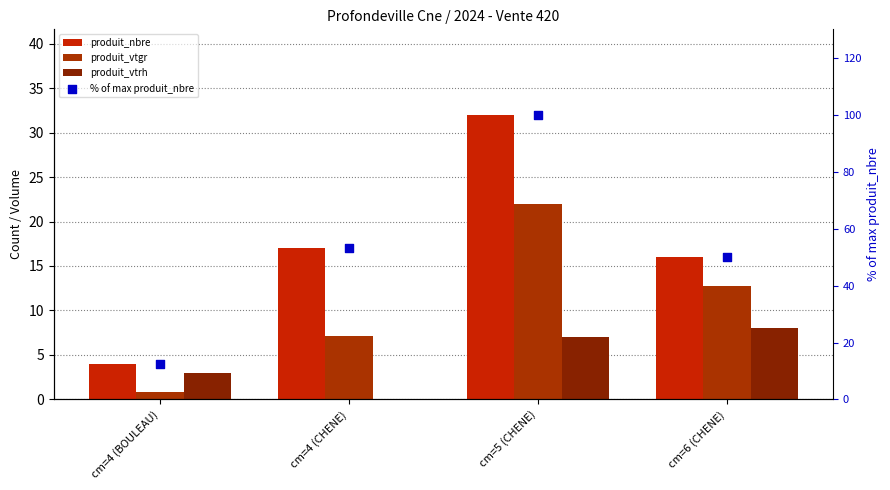

Which series reaches the minimum Y coordinate?

produit_vtrh